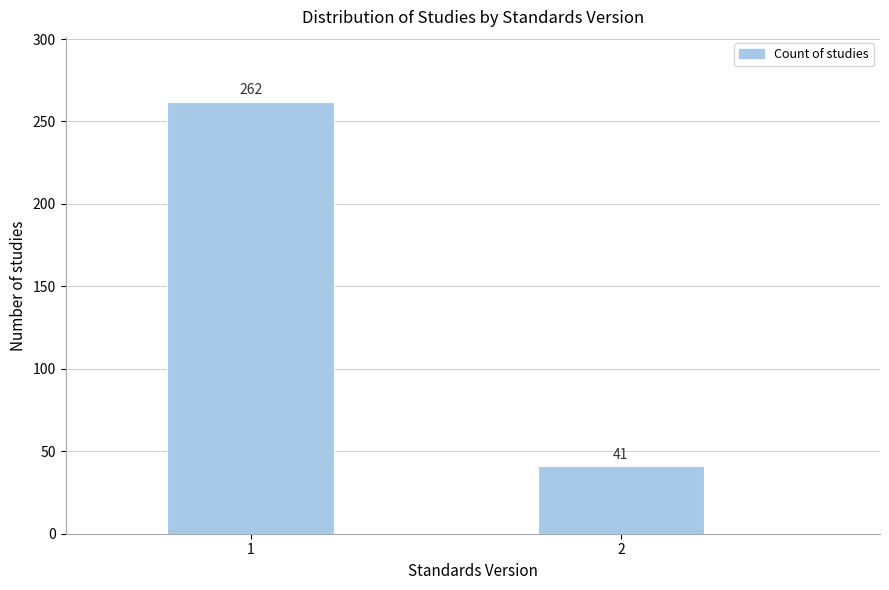

Reading left to right, what are all the values shown in this chart?

1=262	2=41